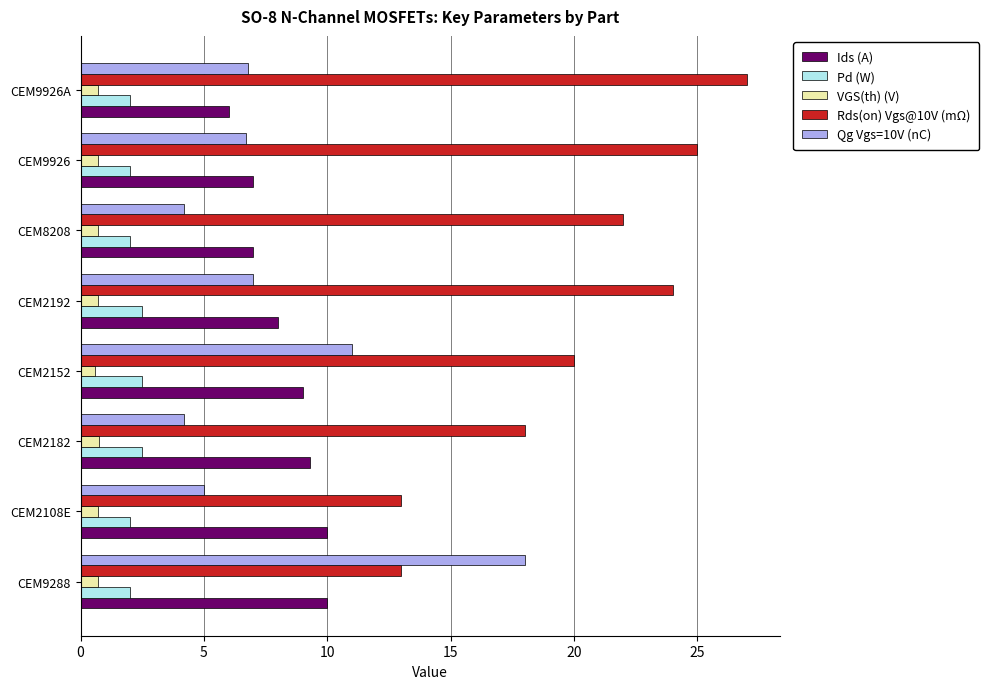

What is the smallest value displayed?

0.6